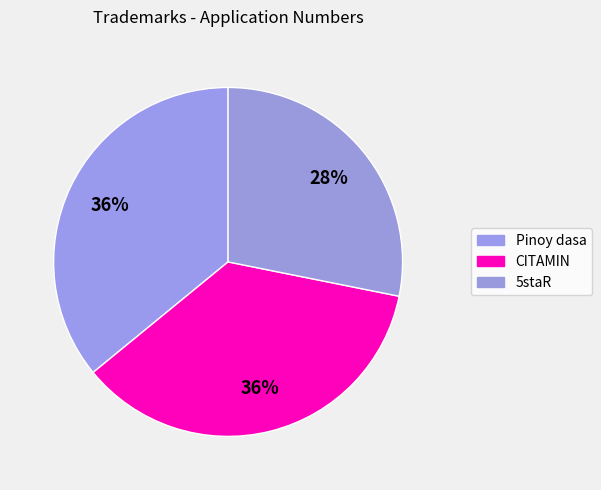

Does CITAMIN account for over 50% of the chart?

No